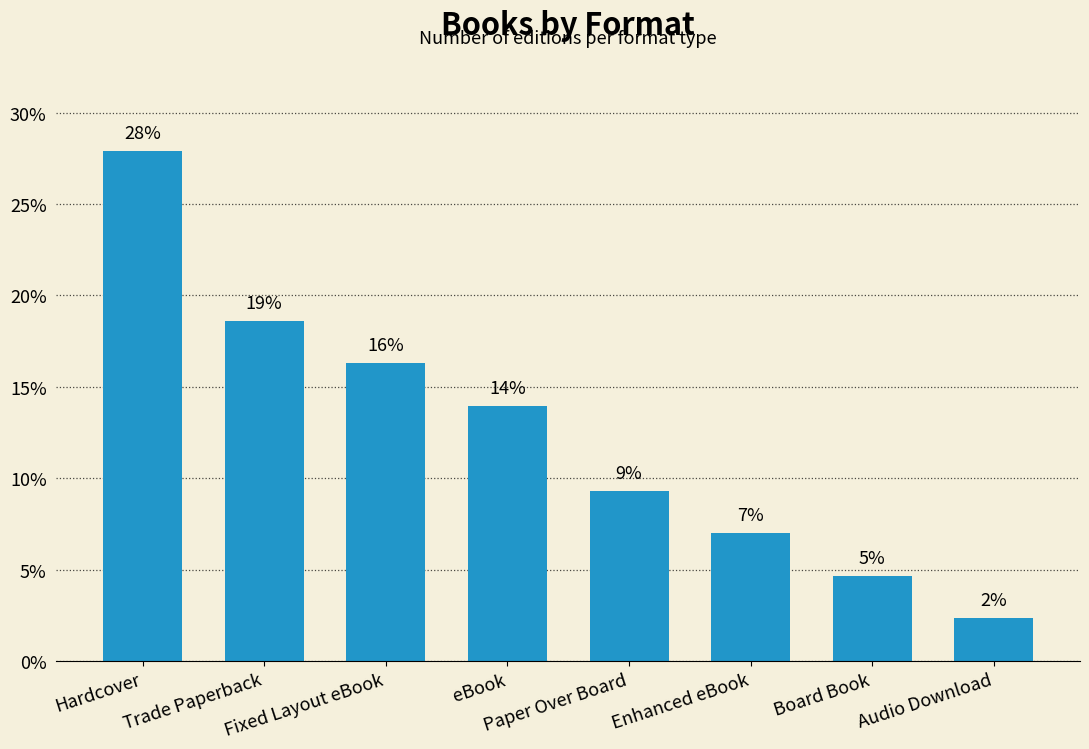

Is it true that the value at eBook is 8.9?

False